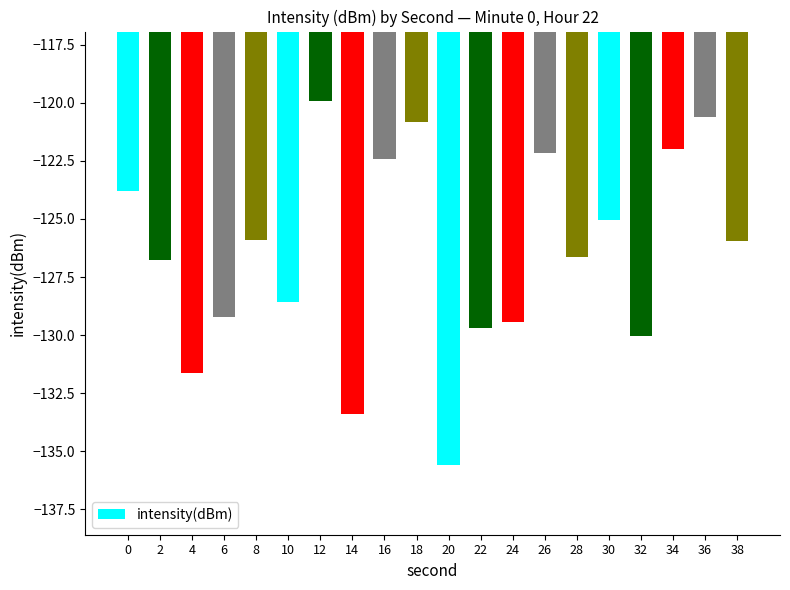

Which has a higher value, 30 or 8?

30